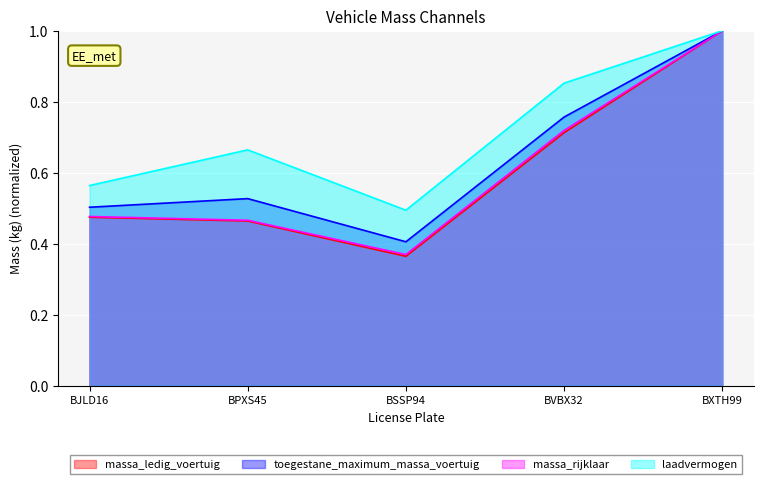

What is the label of the 2nd point from the right?

BVBX32